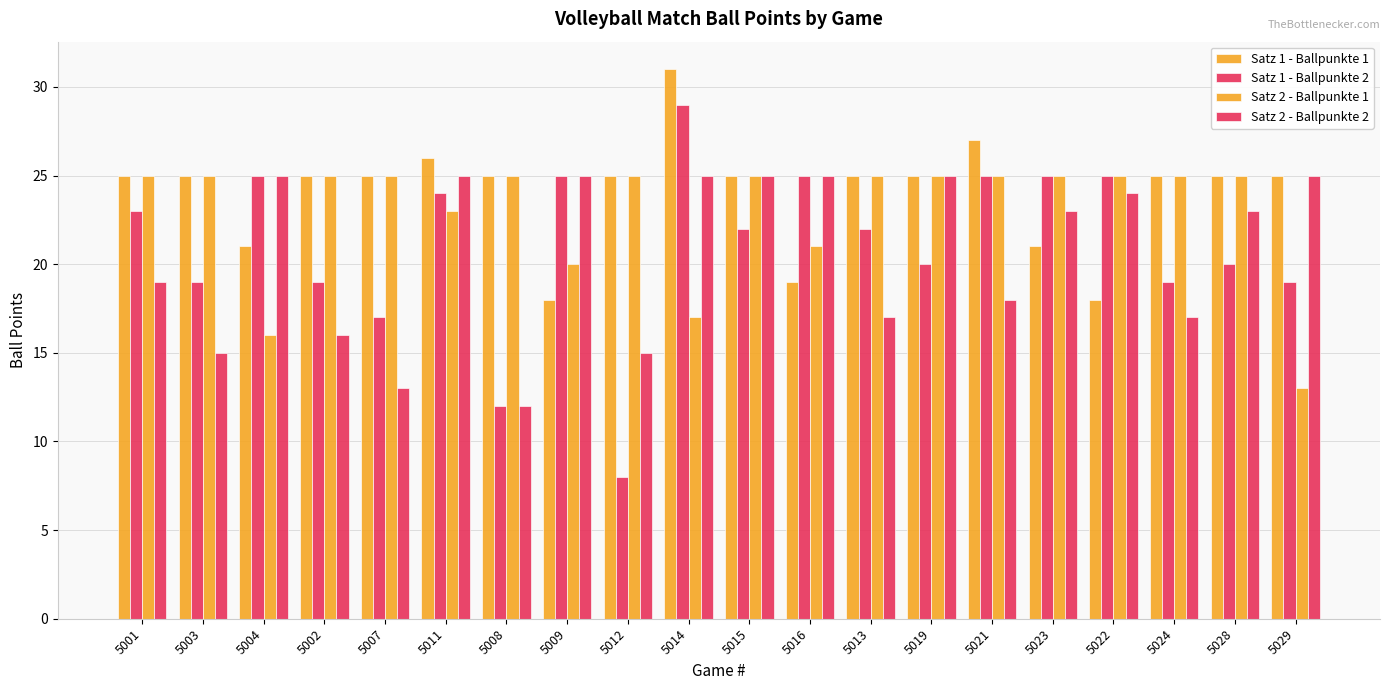

Does the chart contain any negative values?

No